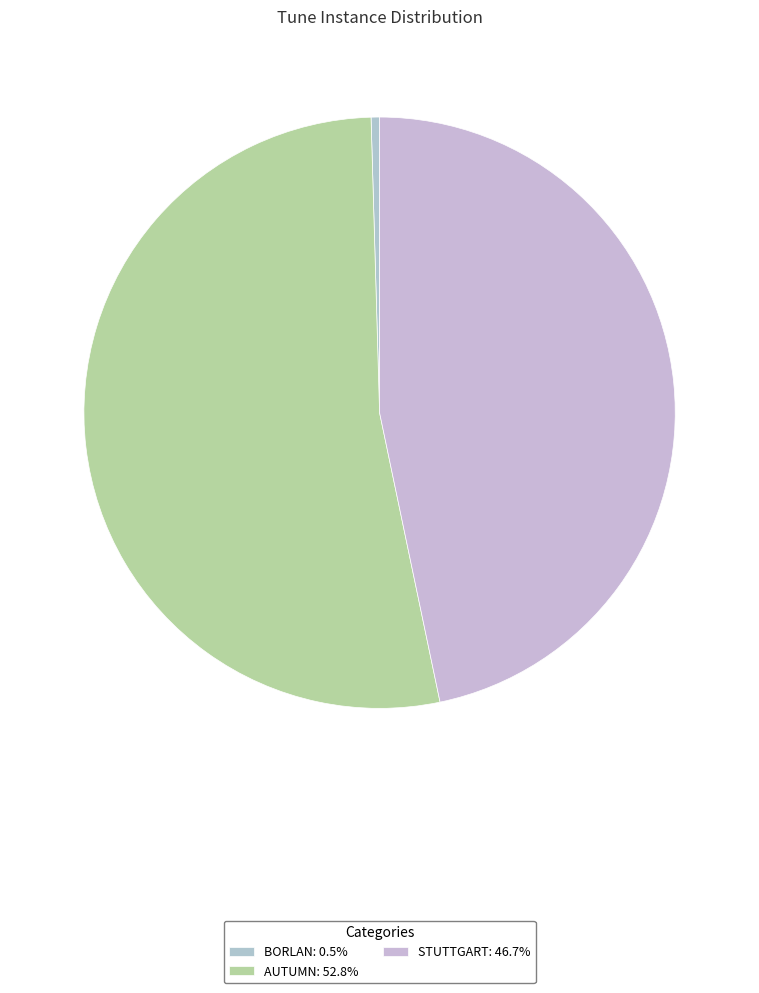

Do STUTTGART and BORLAN together represent more than half of the pie?

No